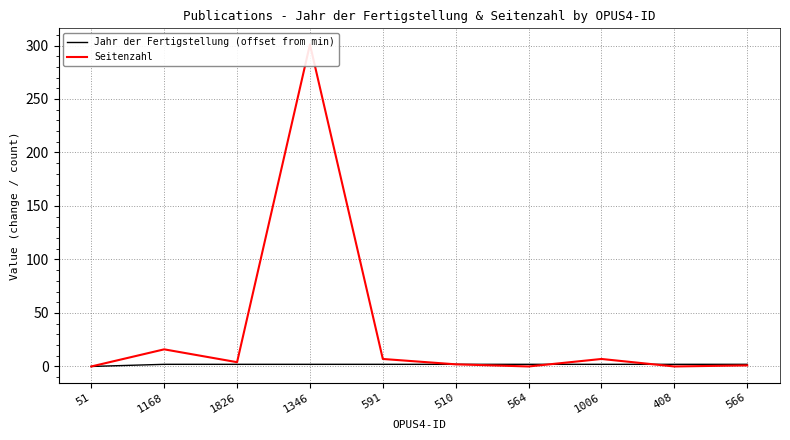

Which category has the lowest value in the Seitenzahl series?

51